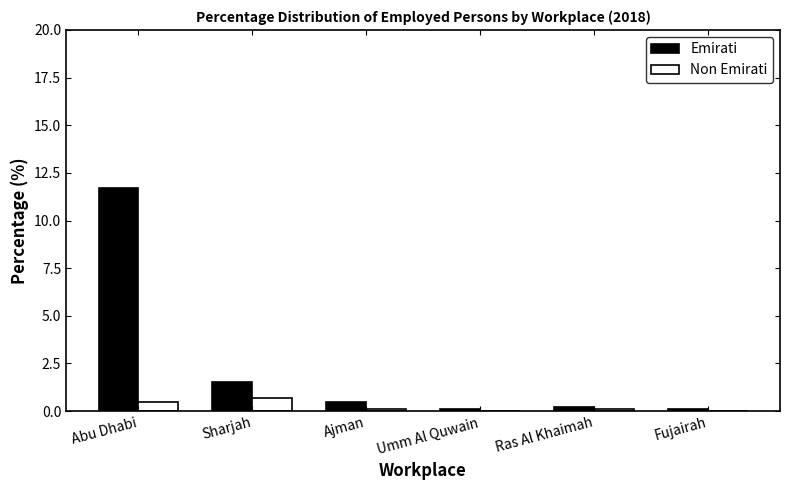

What is the spread (max minus min) of values at Fujairah?

0.1